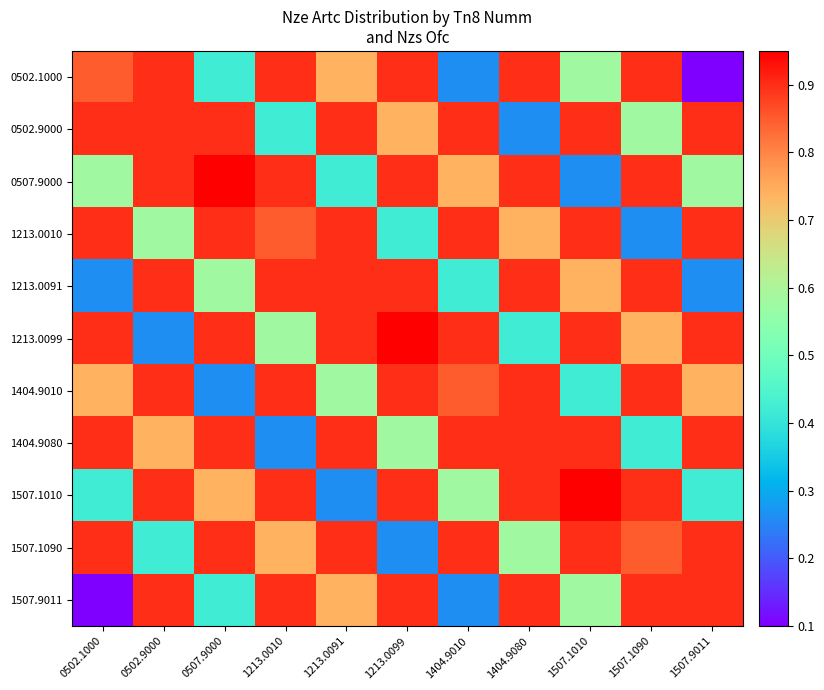

Which series has the widest spread of values?

0502.1000